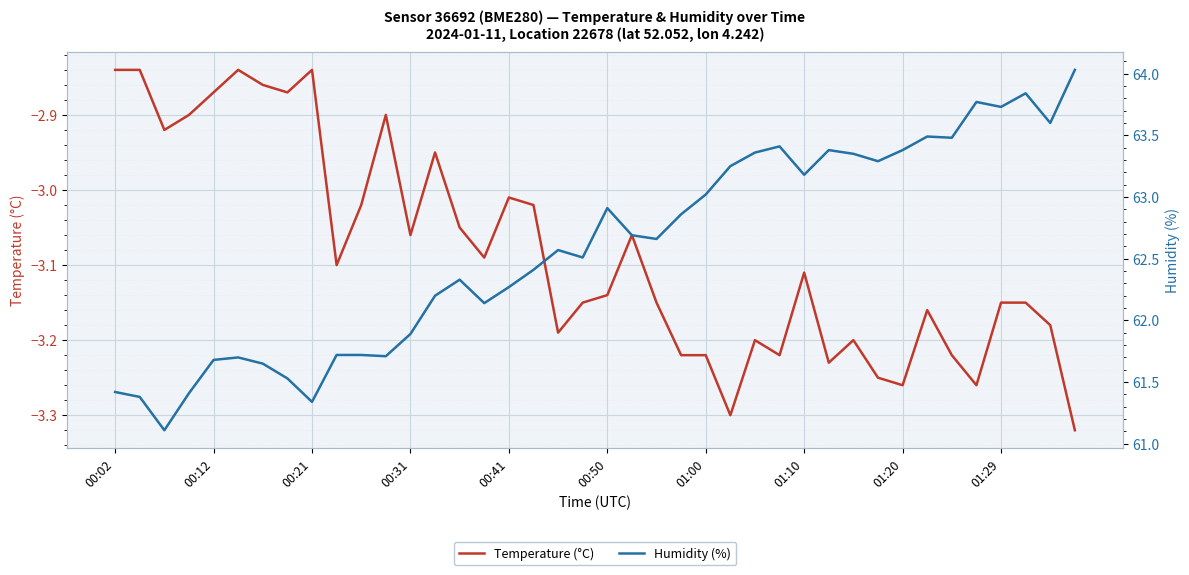

Which category has the lowest value across all series?

39